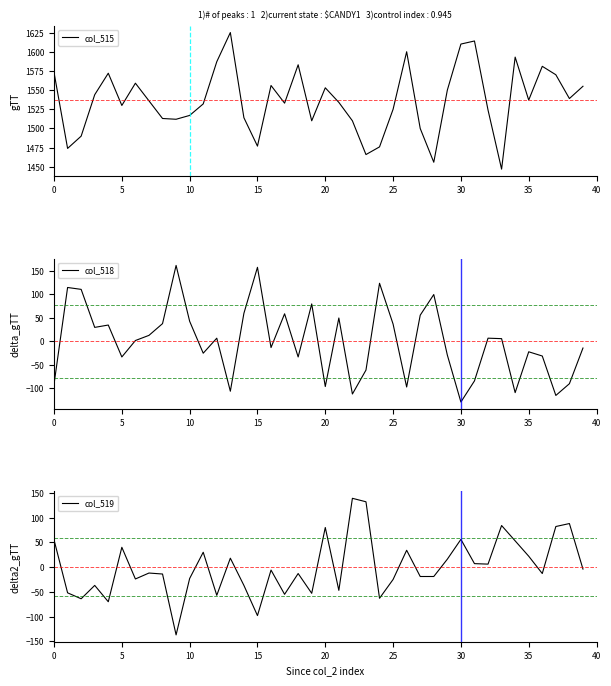

True or false: col_515 and col_518 intersect in this chart.

False